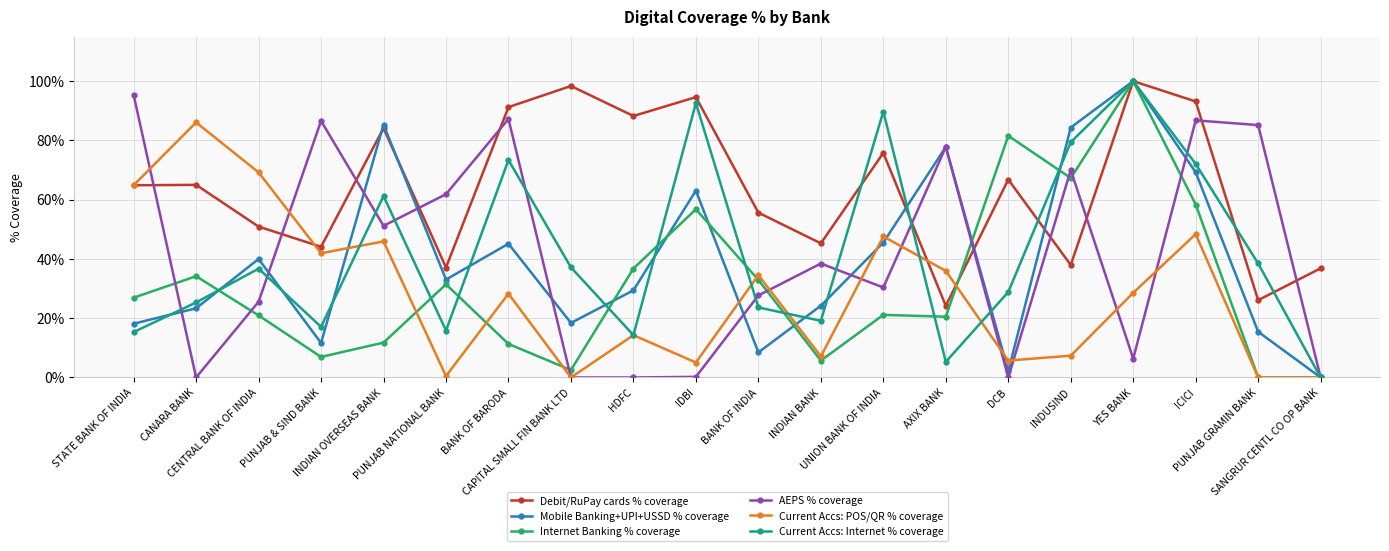

What is the sum of the Current Accs: Internet % coverage values at STATE BANK OF INDIA and YES BANK?

115.3